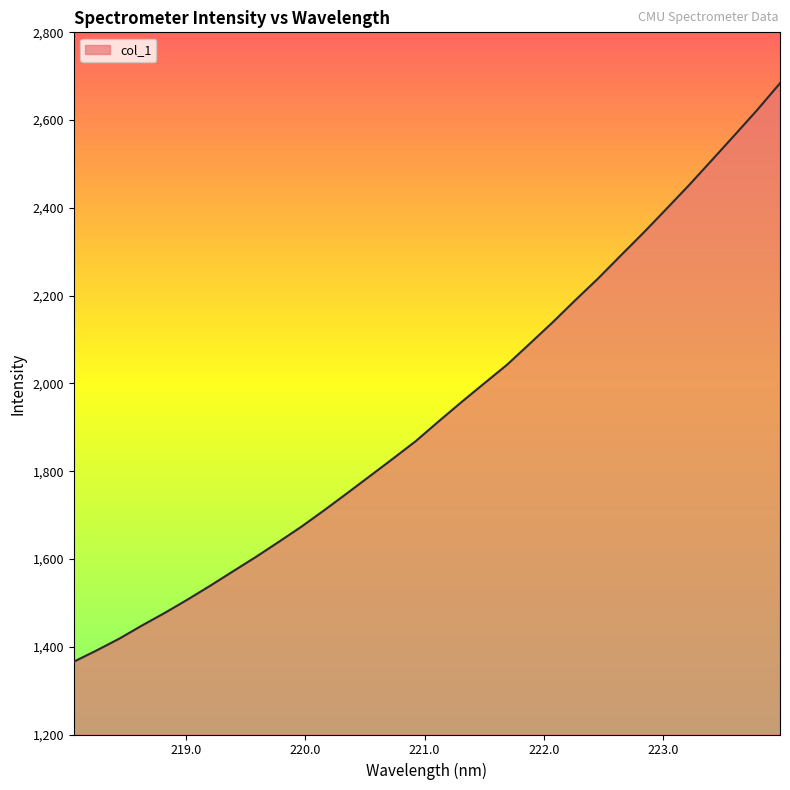

What is the difference between the maximum and minimum values?

1318.1